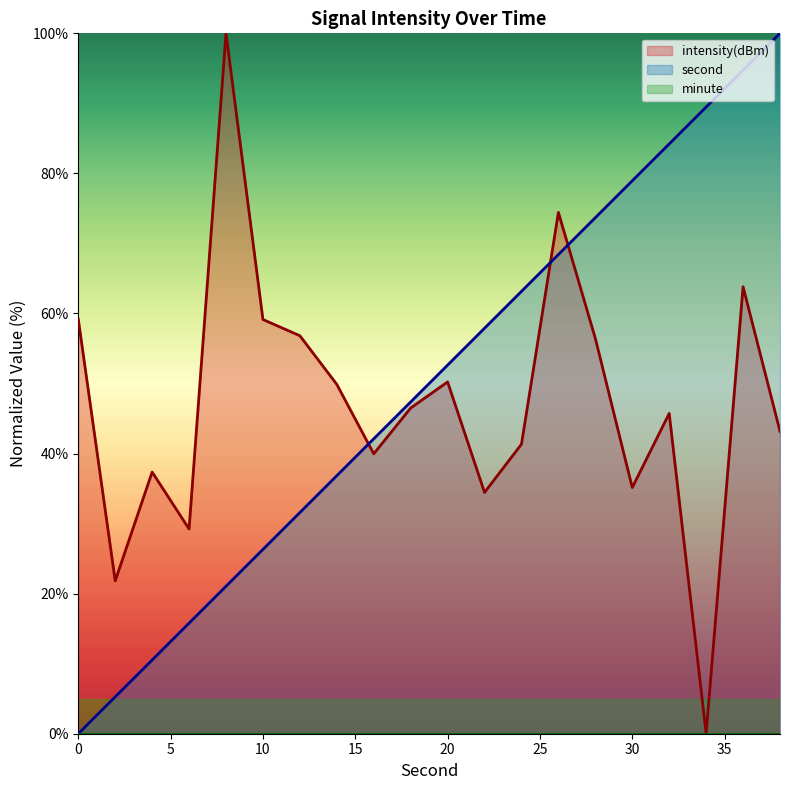

Which has a higher value, 38 or 20?

38